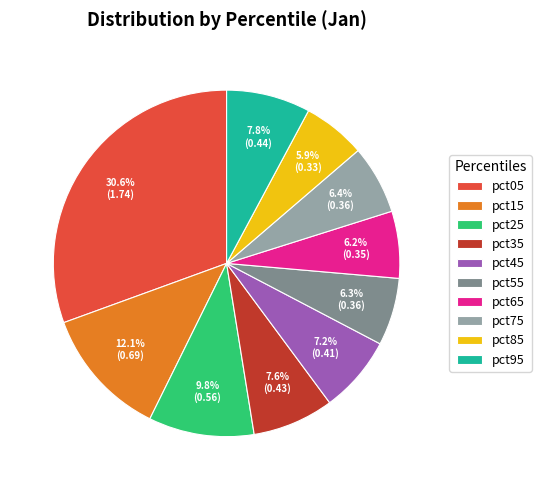

How much of the chart is everything except pct65?

93.8%